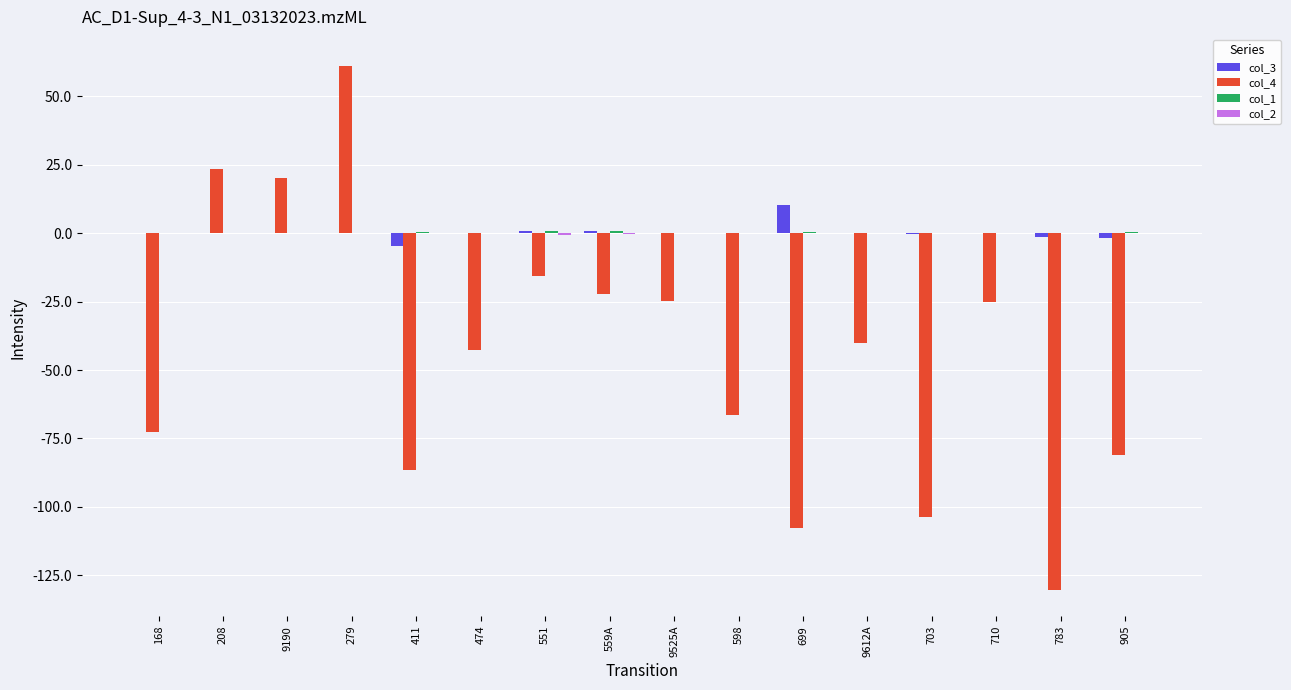

Between 474 and 703, which series saw the biggest shift?

col_4